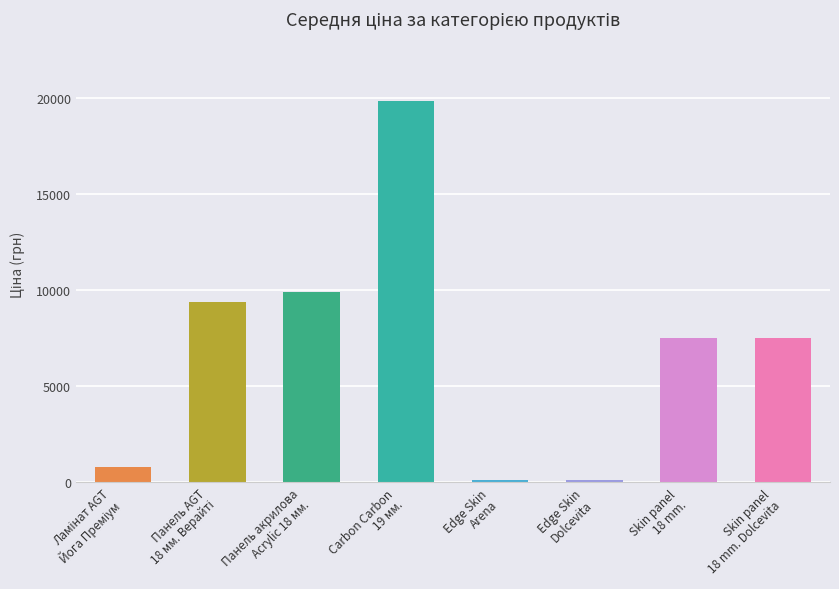

What is the sum of the values at Edge Skin Dolcevita and Панель AGT AGT 18 мм. Верайті?

9530.2